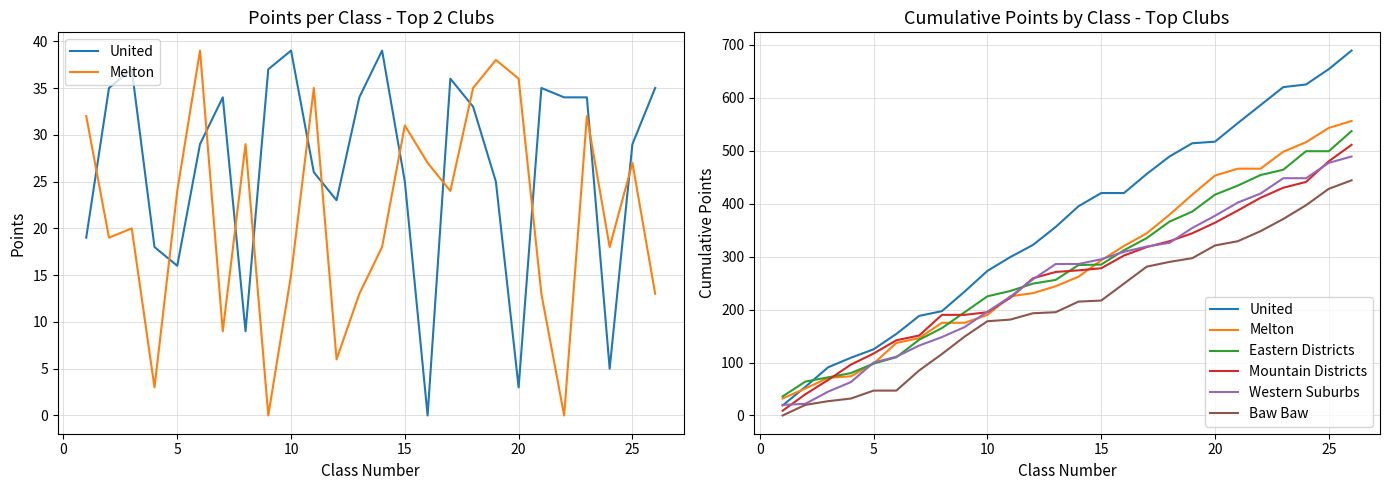

How many data points does each series have?

26